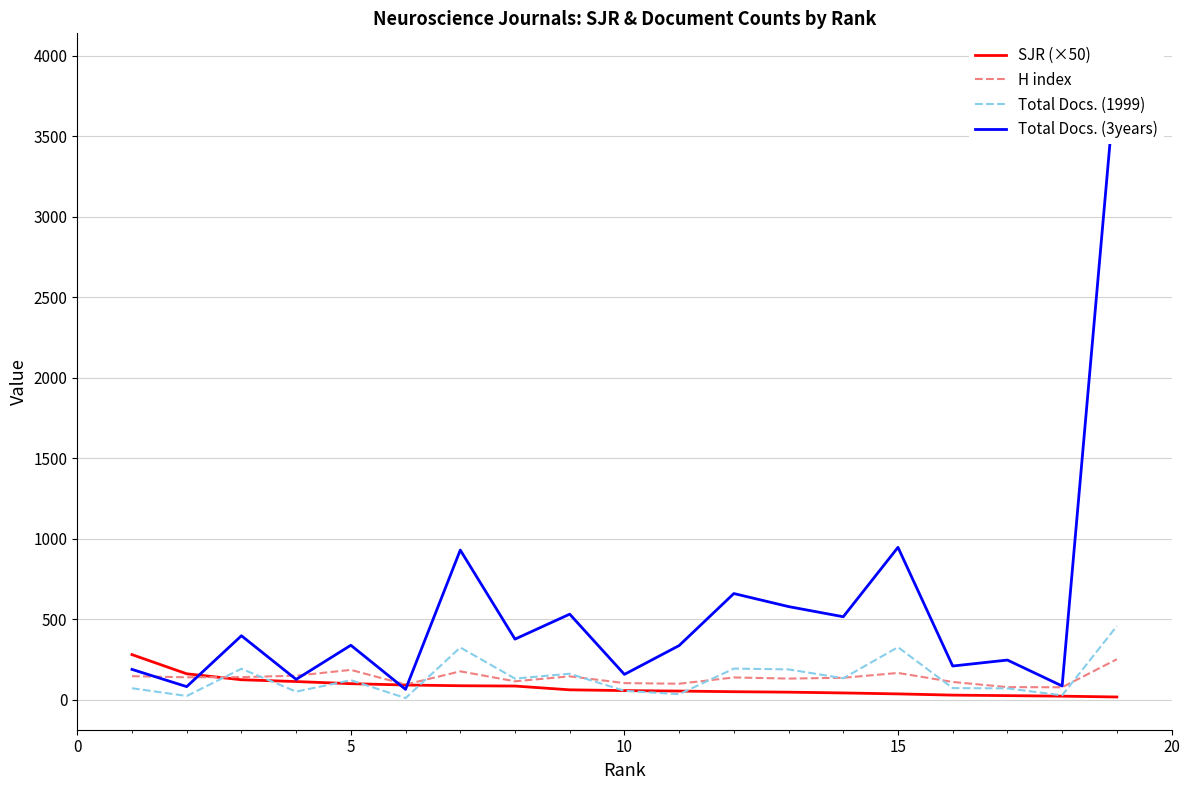

How many interior local valleys does the H index series have?

6